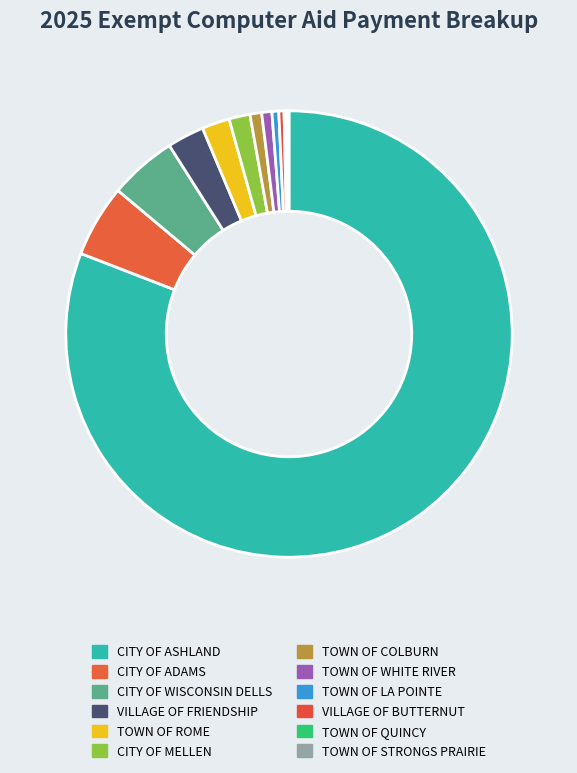

What is the largest slice in the pie chart?

CITY OF ASHLAND